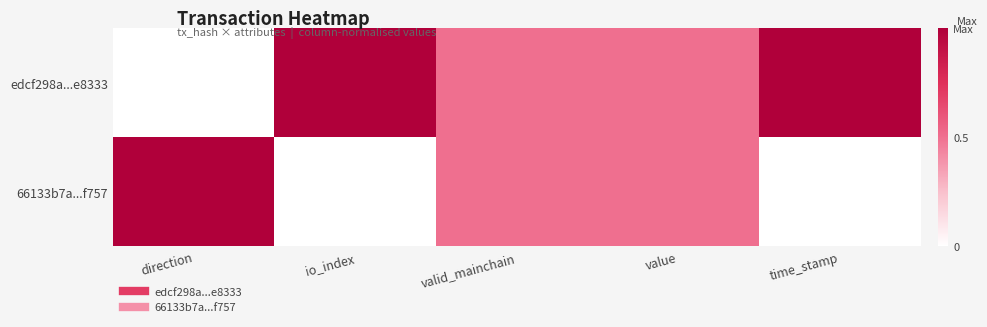

Reading left to right, extract all data points from this chart.

edcf298a...e8333: direction=0.0	io_index=1.0	valid_mainchain=0.5	value=0.5	time_stamp=1.0
66133b7a...f757: direction=1.0	io_index=0.0	valid_mainchain=0.5	value=0.5	time_stamp=0.0